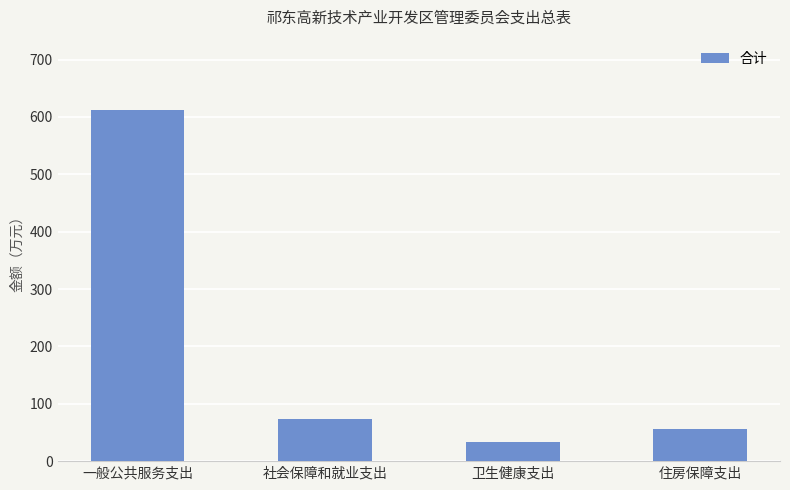

Rank the categories by value from lowest to highest.

卫生健康支出, 住房保障支出, 社会保障和就业支出, 一般公共服务支出